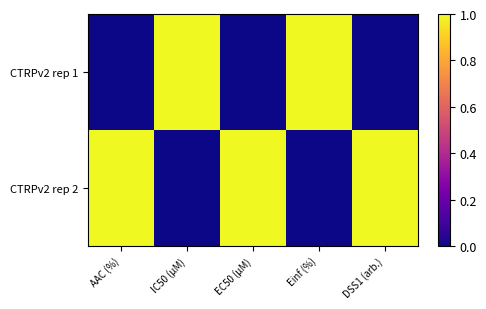

What is the total value across all series at Einf (%)?

1